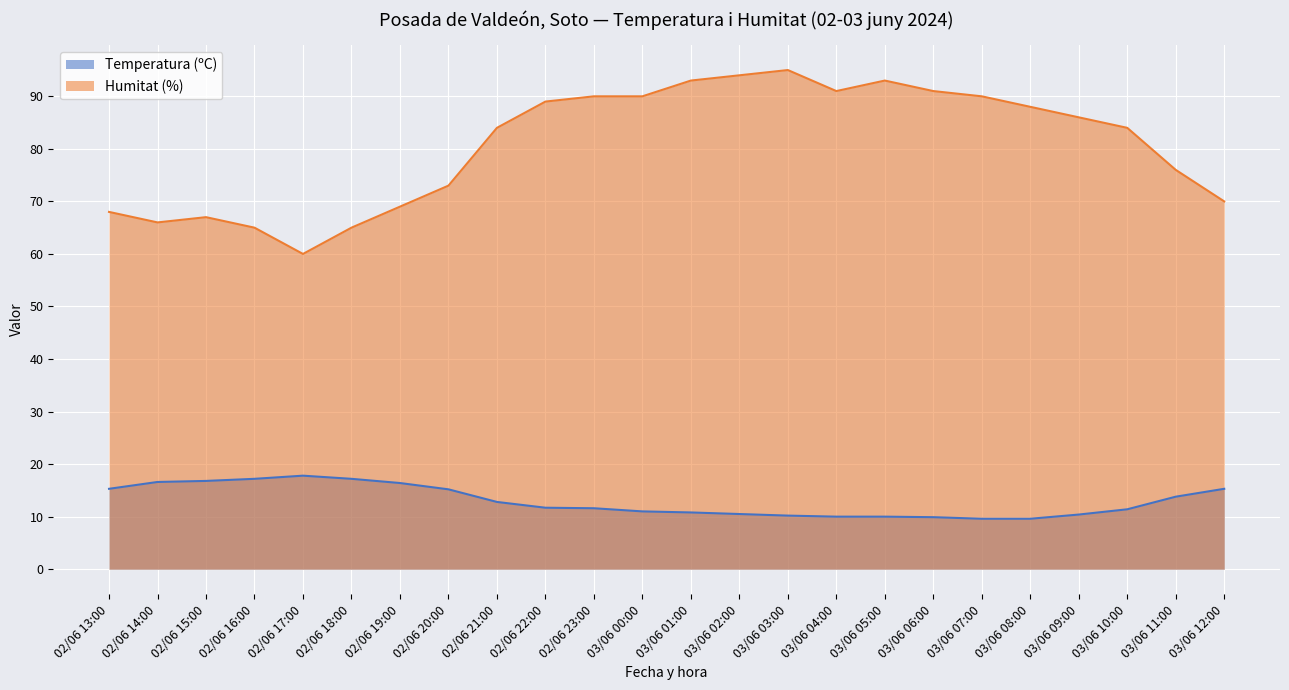

What is the maximum value for Humitat (%)?

95.0